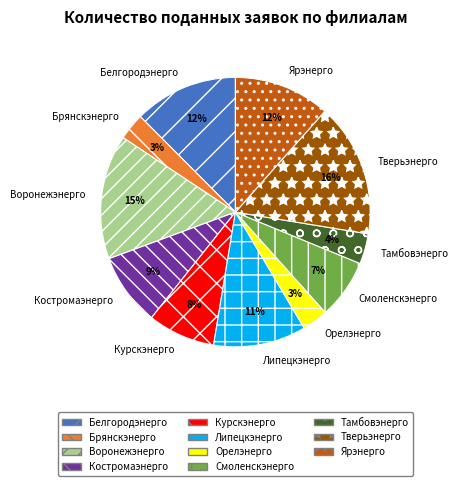

How many slices are in this pie chart?

11